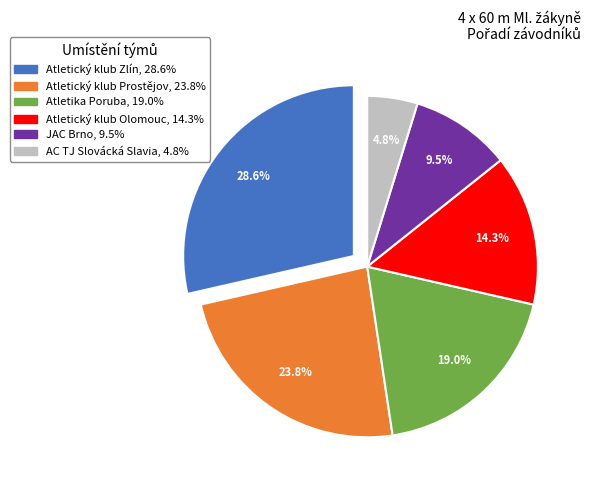

To the nearest percent, what percentage of the pie is AC TJ Slovácká Slavia?

5%